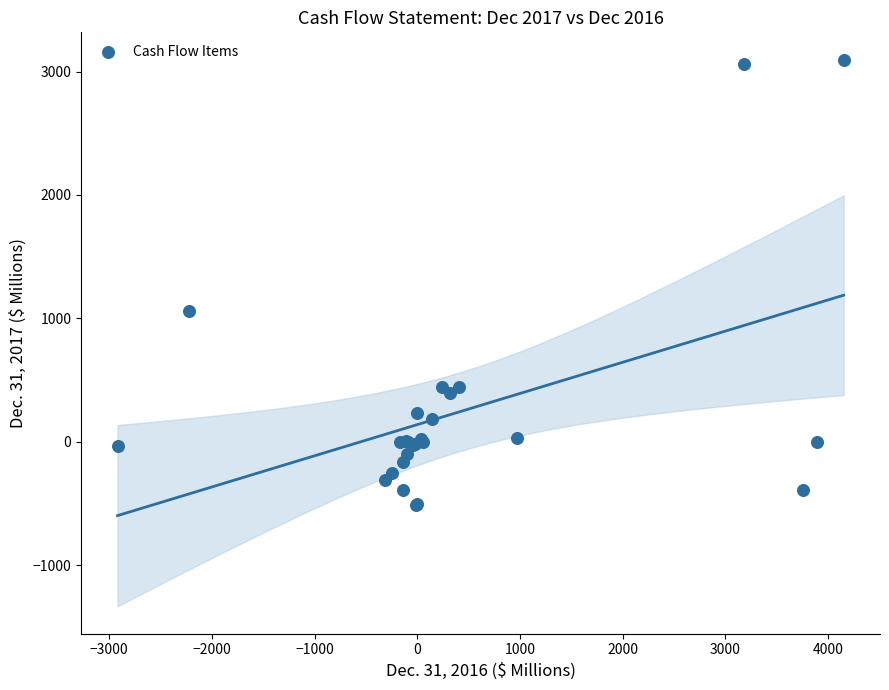

What Y value in the scatter plot is closest to 1291?

1061